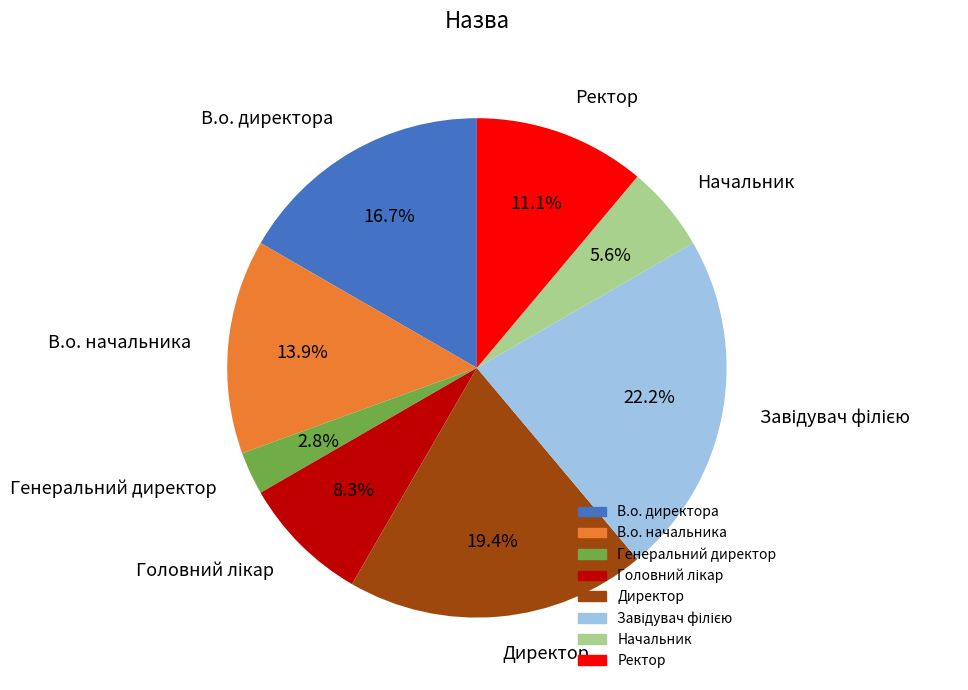

How many slices are in this pie chart?

8